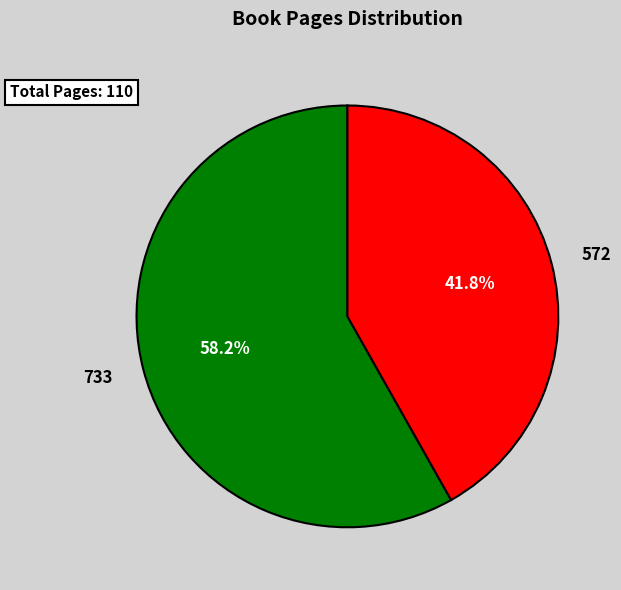

Between 572 and 733, which is larger?

733